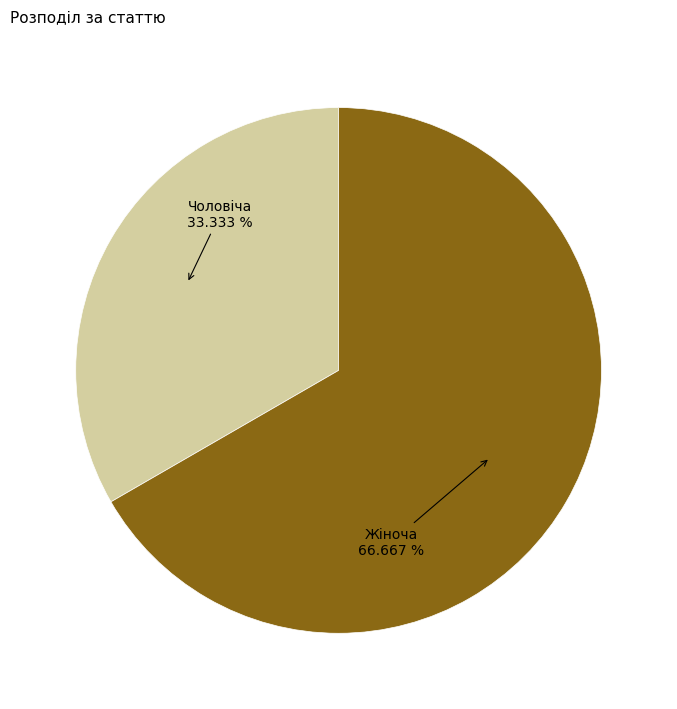

Rank the categories by value from lowest to highest.

Чоловіча, Жіноча